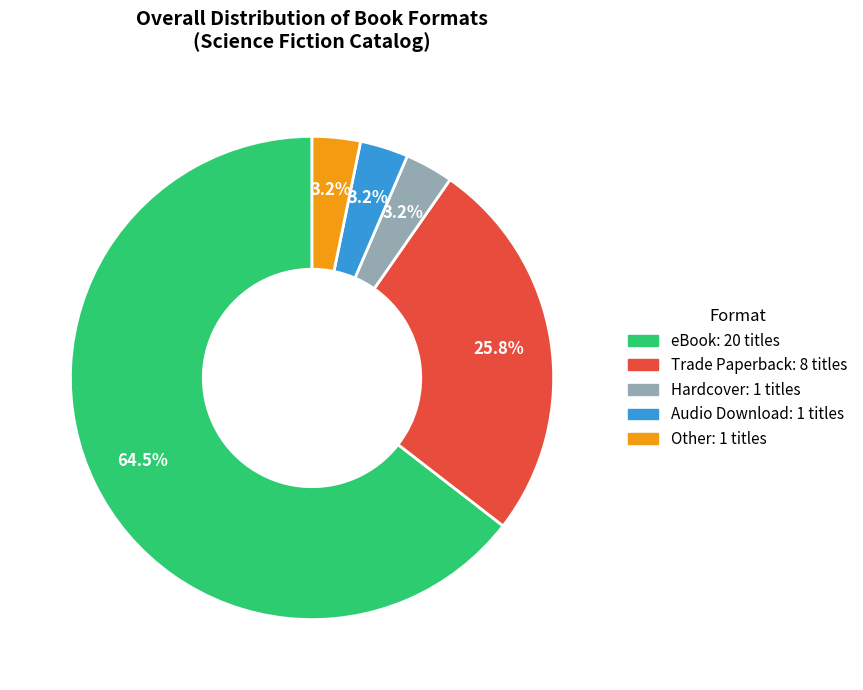

Which category accounts for the majority?

eBook